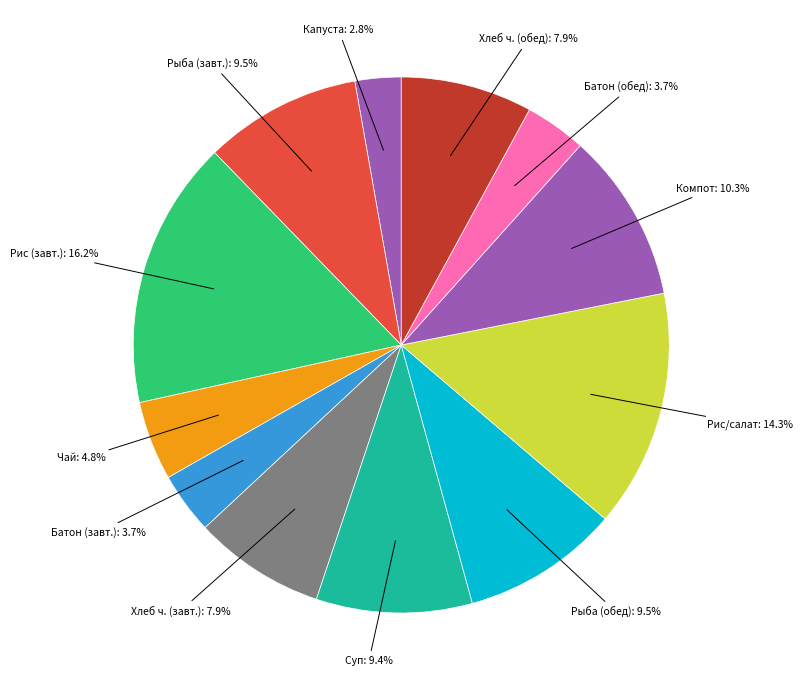

To the nearest percent, what is the difference between the largest and smallest slice percentages?

13%